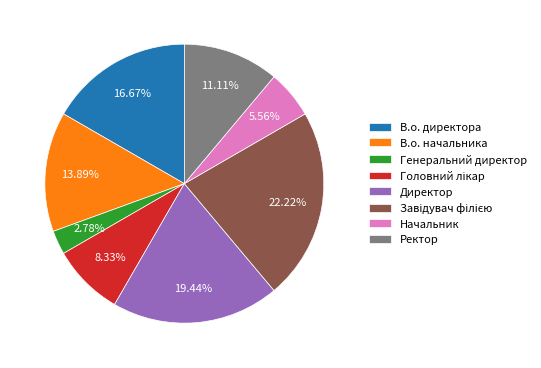

What portion of the pie excludes Генеральний директор?

97.2%